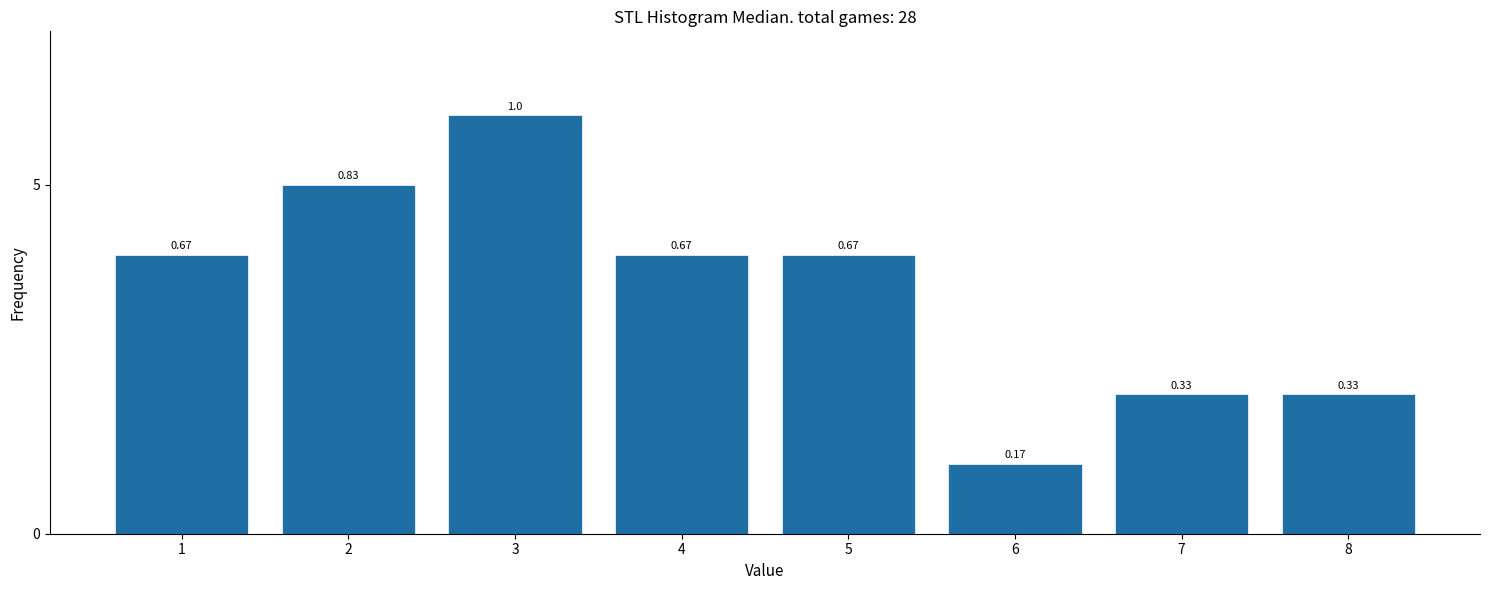

Are the bars horizontal?

No